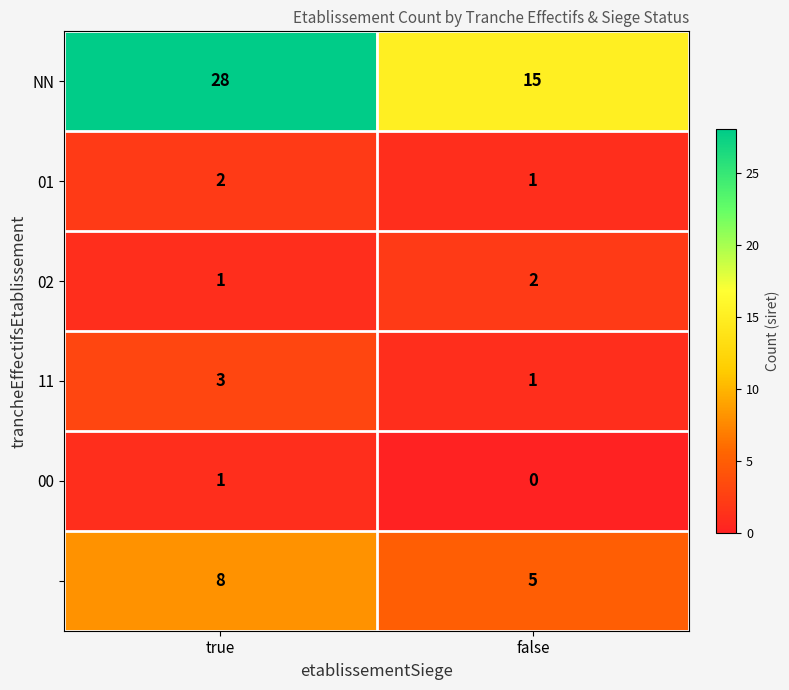

Which category has the lowest value across all series?

false